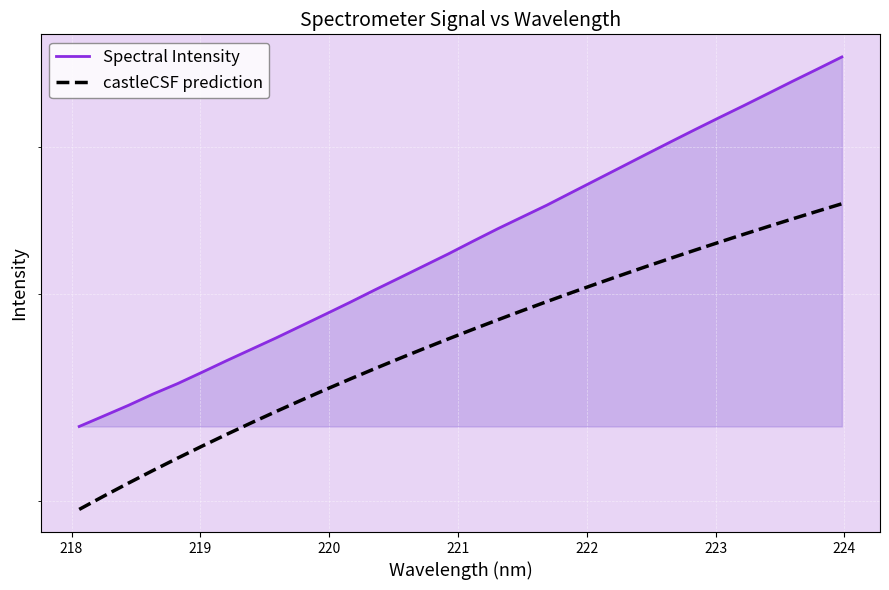

How many values in the Spectral Intensity series exceed 3328?

16